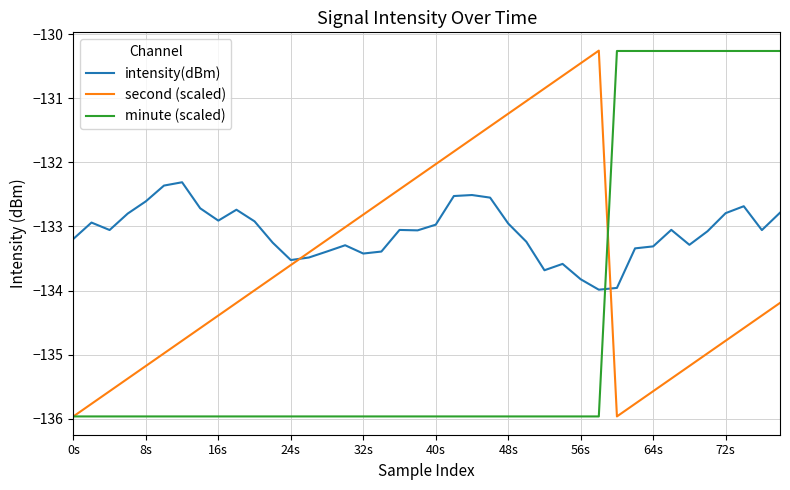

How many times do intensity(dBm) and second (scaled) cross each other?

2